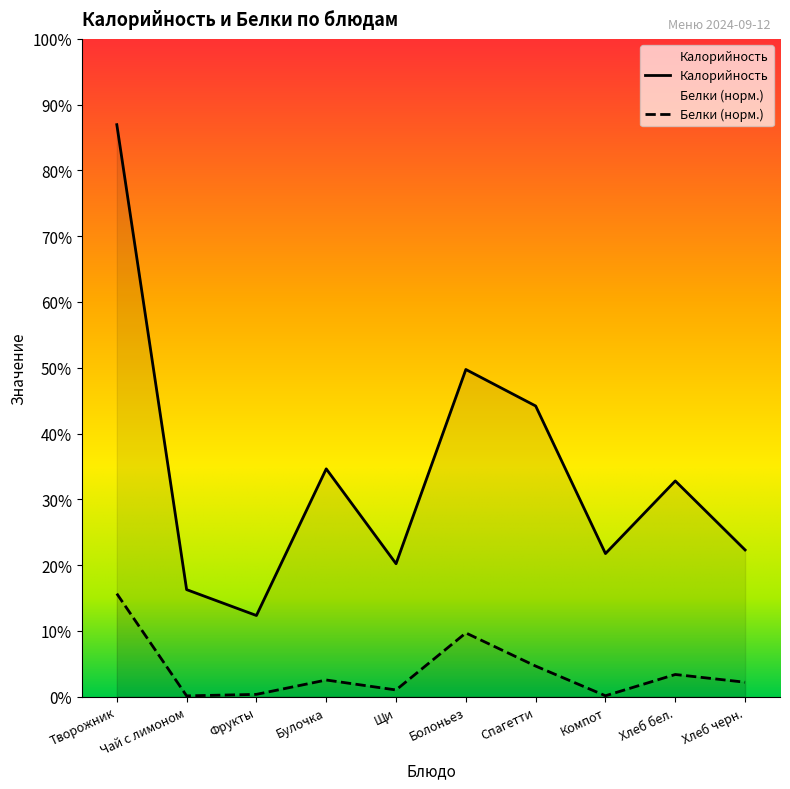

Reading left to right, extract all data points from this chart.

Калорийность: Творожник=331.5	Чай с лимоном=62.0	Фрукты=47.0	Булочка=132.0	Щи=77.0	Болоньез=189.6	Спагетти=168.4	Компот=82.9	Хлеб бел.=125.0	Хлеб черн.=85.0
Белки: Творожник=59.7	Чай с лимоном=0.4	Фрукты=1.3	Булочка=9.6	Щи=3.8	Болоньез=36.9	Спагетти=17.7	Компот=0.5	Хлеб бел.=12.8	Хлеб черн.=8.3